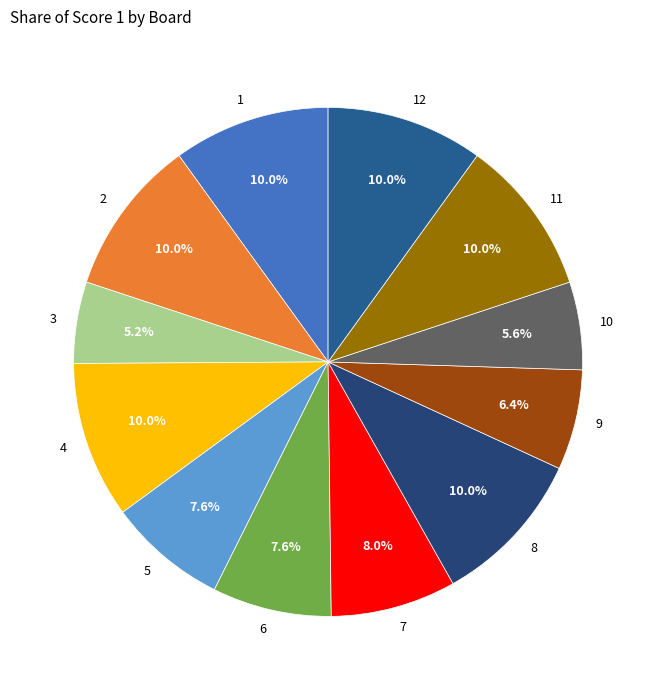

To the nearest percent, what is the difference between the largest and smallest slice percentages?

5%